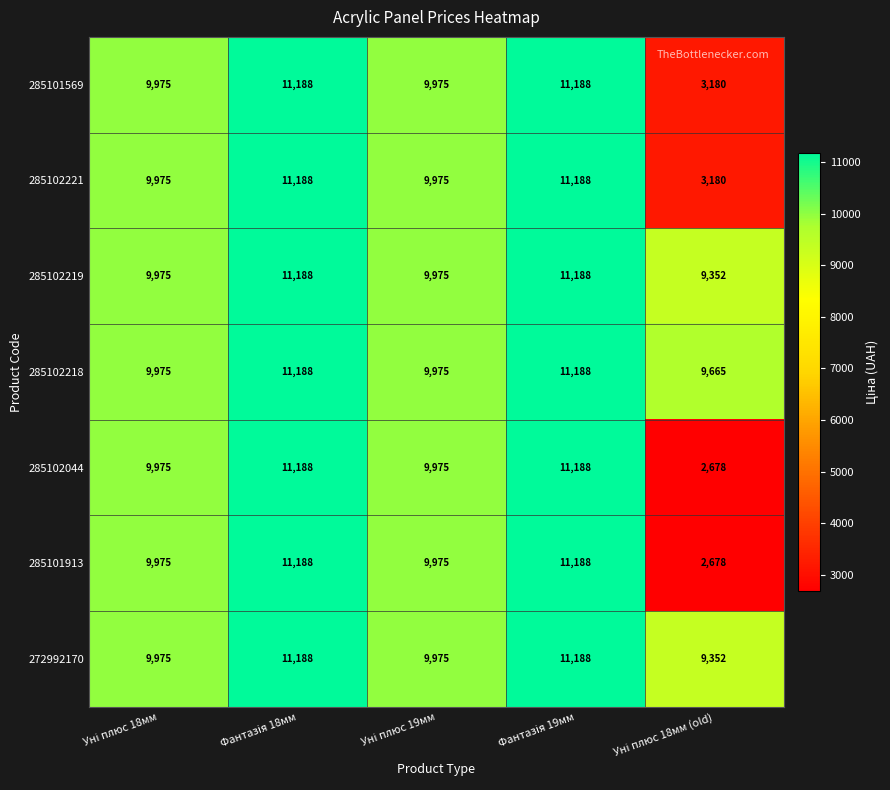

Which series has the largest total across all categories?

285102218